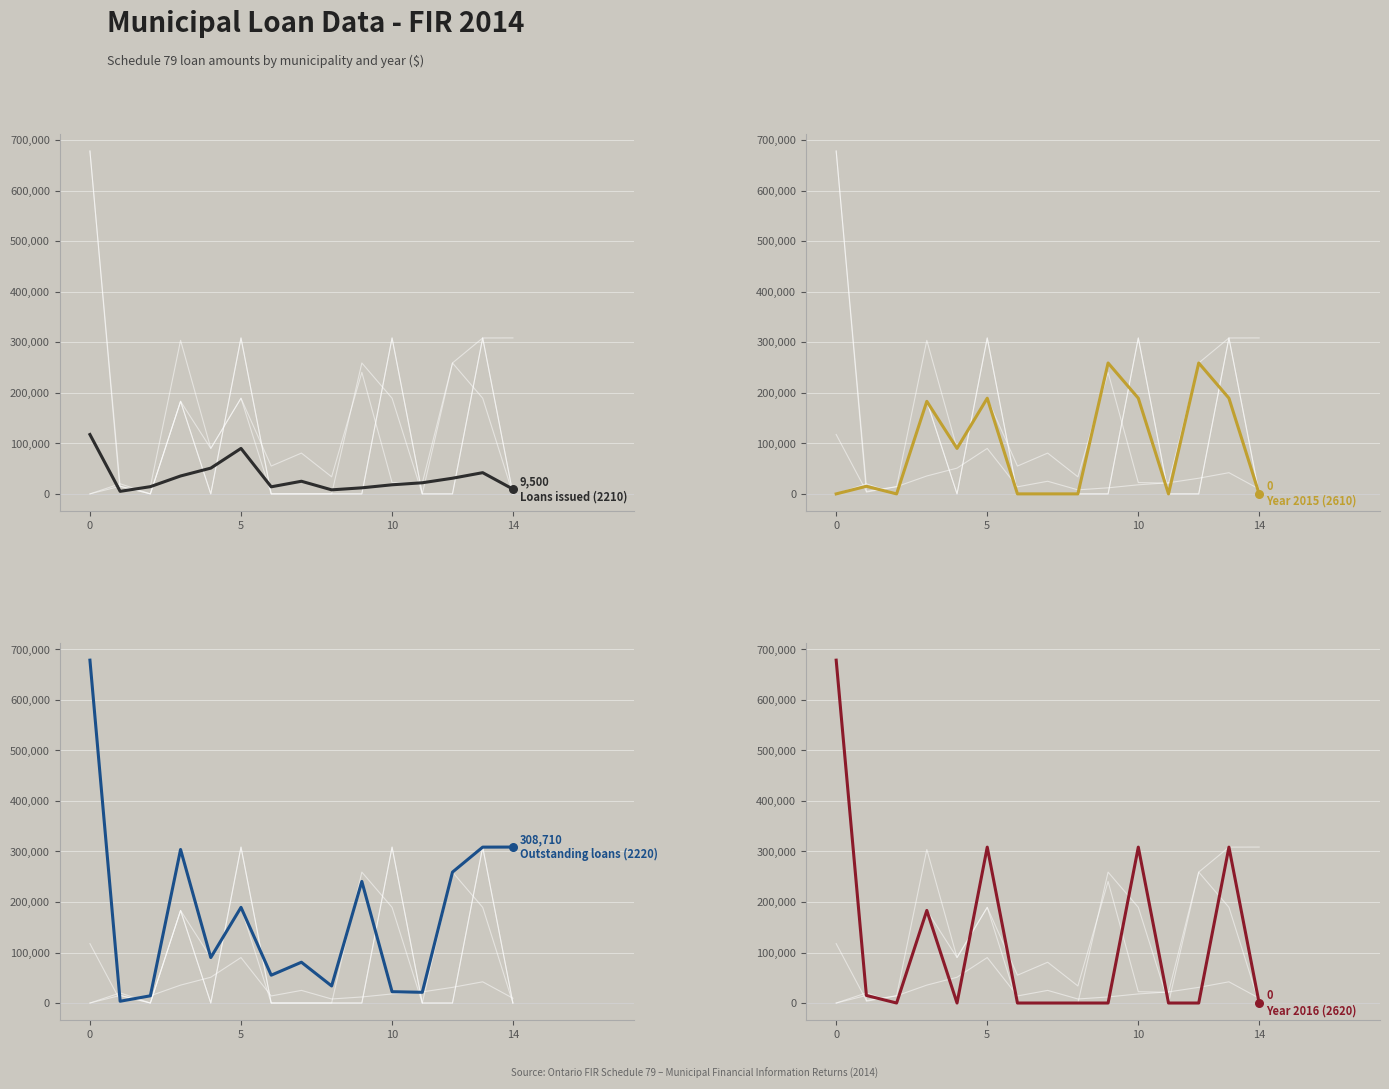

Which series has the largest total across all categories?

Outstanding loans (2220)